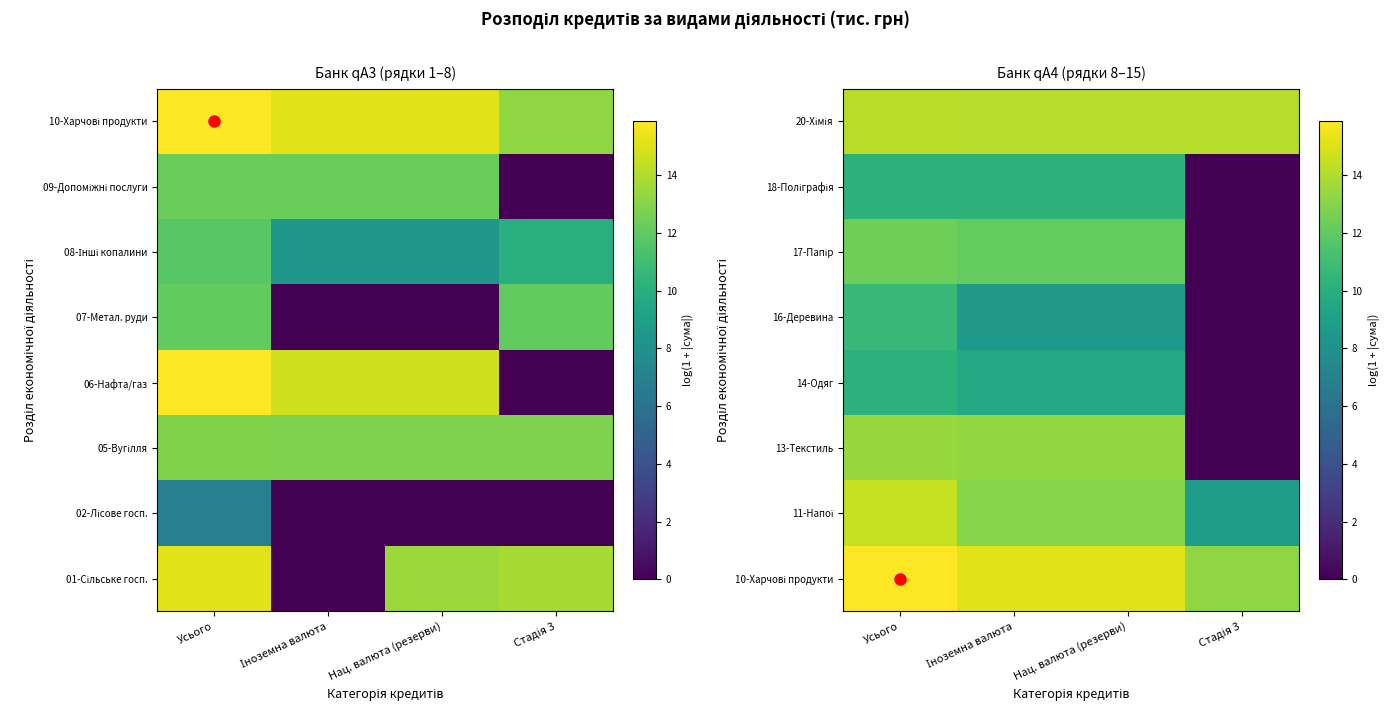

The value of 13-Текстиль at Іноземна валюта is 23.9. True or false?

False